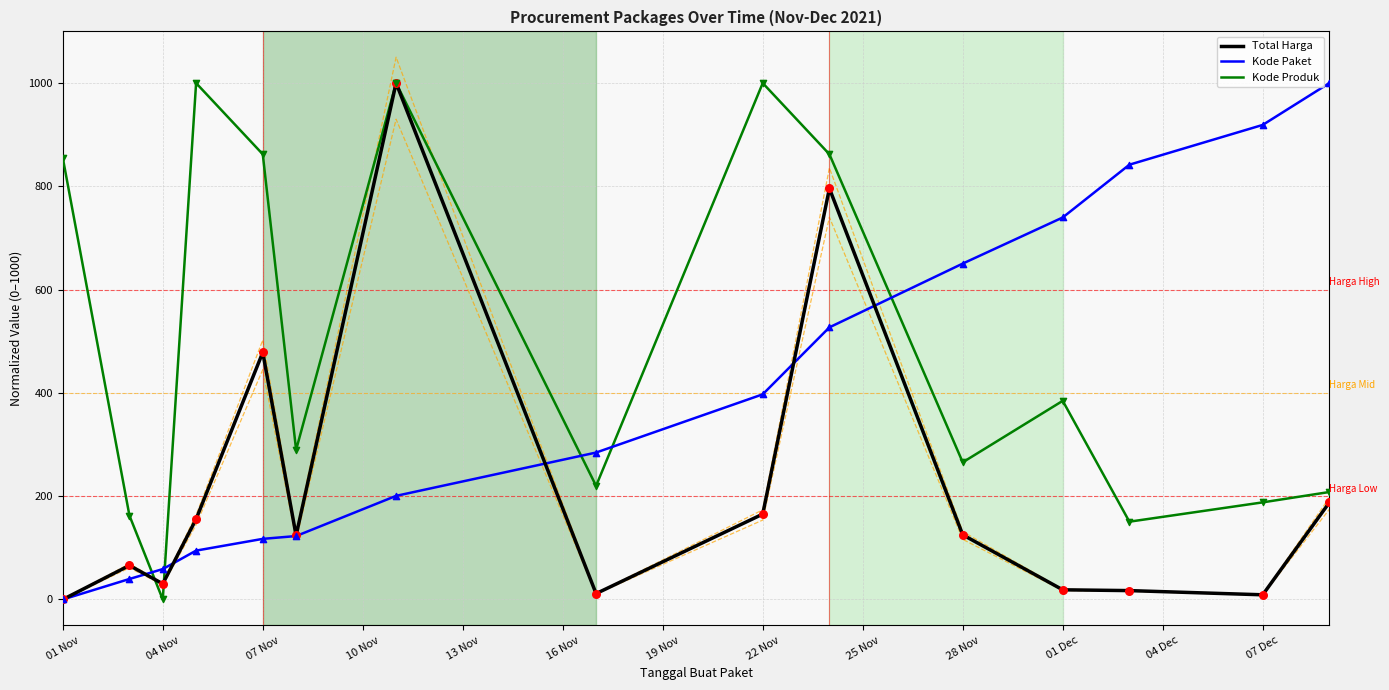

The value of Kode Produk at 07 Nov is 862.1. True or false?

True